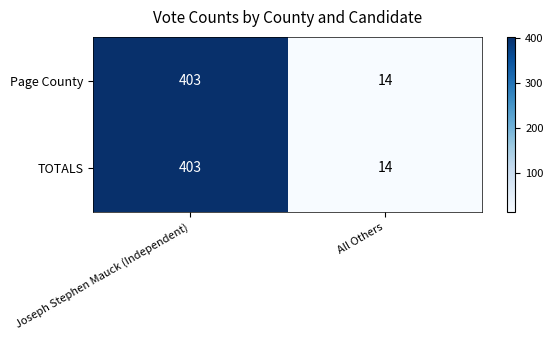

The value of TOTALS at All Others is 14. True or false?

True